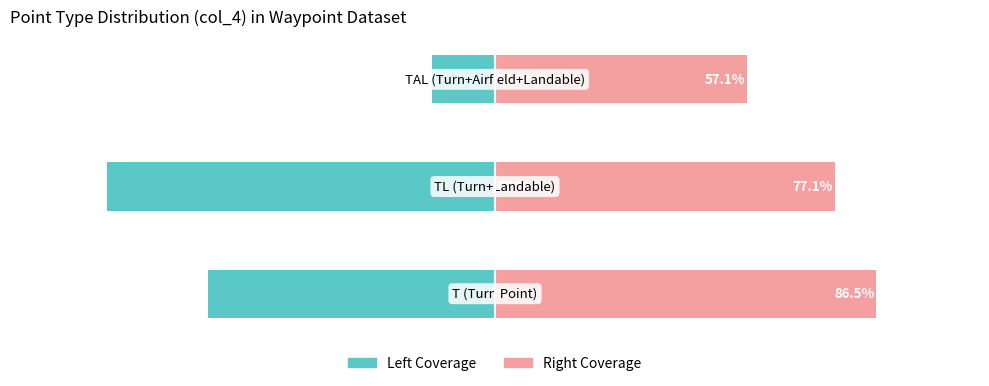

How many data points in Left Coverage are less than -65?

2